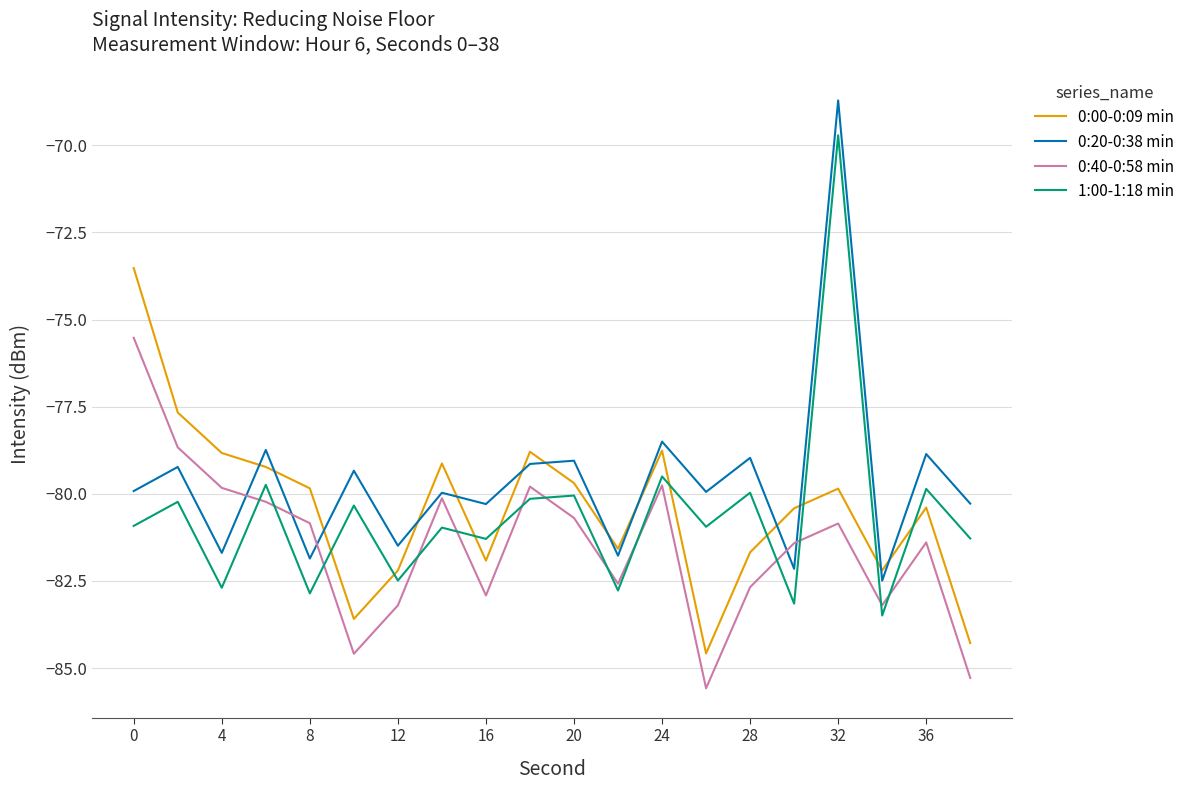

List the series in order of their peak value, highest first.

0:20-0:38 min, 1:00-1:18 min, 0:00-0:09 min, 0:40-0:58 min